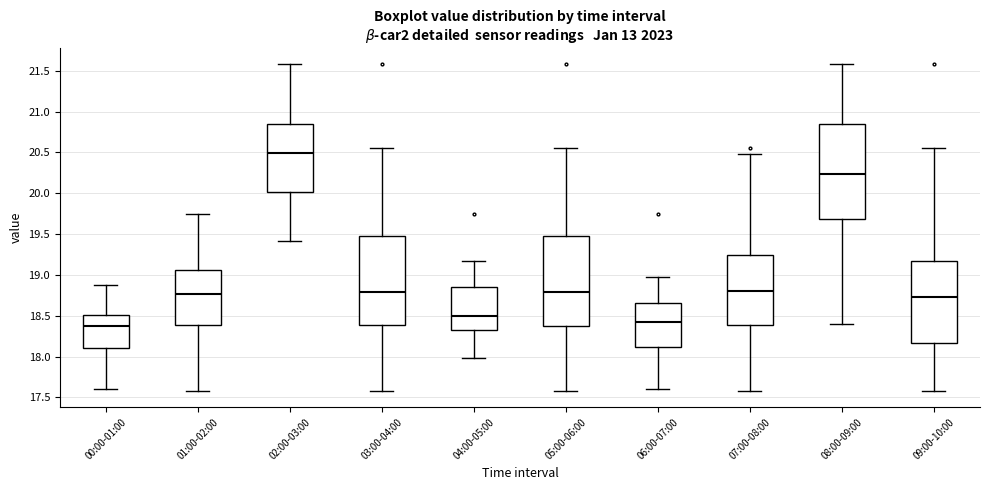

Reading left to right, read every box against the y-axis: the position of its median line, the range the box covers, and the ends of its whiskers. The values are not printed on the chart, so give them approximately, as read against the axis.

00:00-01:00: median 18.40, box 18.10 to 18.50, whiskers 17.60 to 18.90
01:00-02:00: median 18.75, box 18.40 to 19.05, whiskers 17.60 to 19.75
02:00-03:00: median 20.50, box 20.00 to 20.85, whiskers 19.40 to 21.60
03:00-04:00: median 18.80, box 18.40 to 19.50, whiskers 17.60 to 20.55
04:00-05:00: median 18.50, box 18.30 to 18.85, whiskers 18.00 to 19.15
05:00-06:00: median 18.80, box 18.40 to 19.50, whiskers 17.60 to 20.55
06:00-07:00: median 18.45, box 18.10 to 18.65, whiskers 17.60 to 19.00
07:00-08:00: median 18.80, box 18.40 to 19.25, whiskers 17.60 to 20.50
08:00-09:00: median 20.25, box 19.70 to 20.85, whiskers 18.40 to 21.60
09:00-10:00: median 18.75, box 18.15 to 19.15, whiskers 17.60 to 20.55